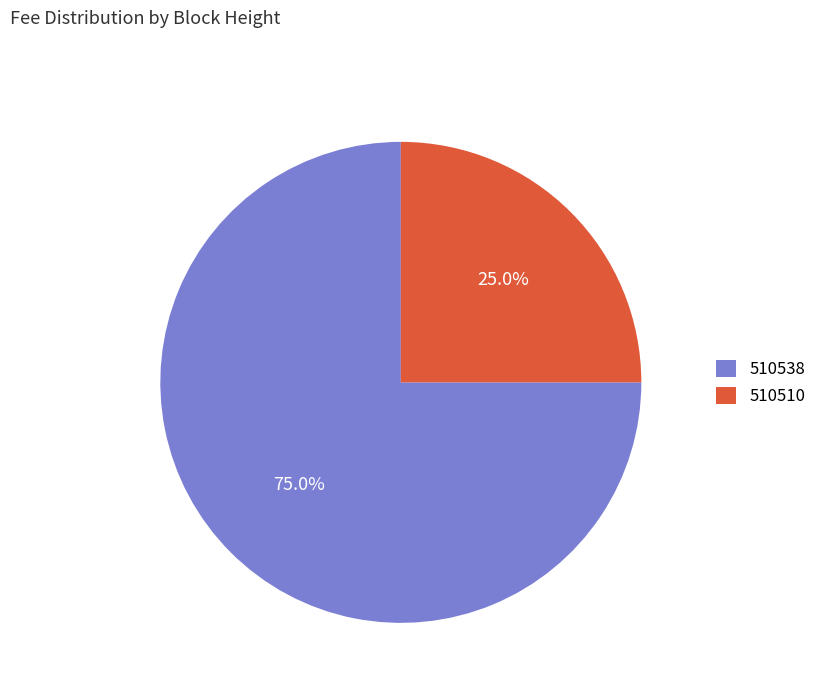

Do 510538 and 510510 together represent more than half of the pie?

Yes